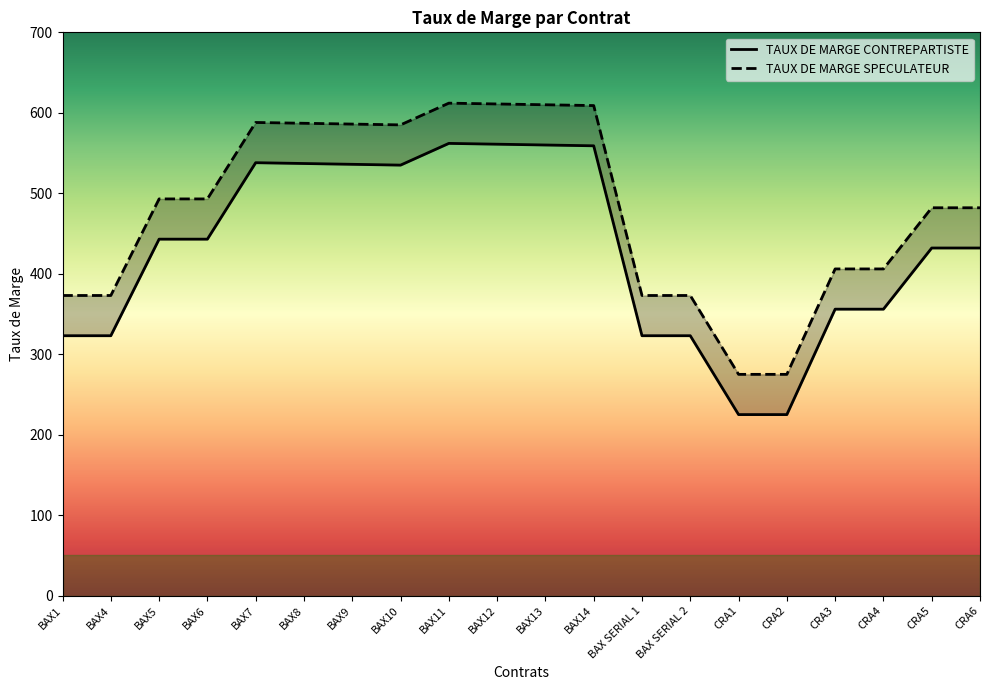

Which series has the largest total across all categories?

TAUX DE MARGE SPECULATEUR